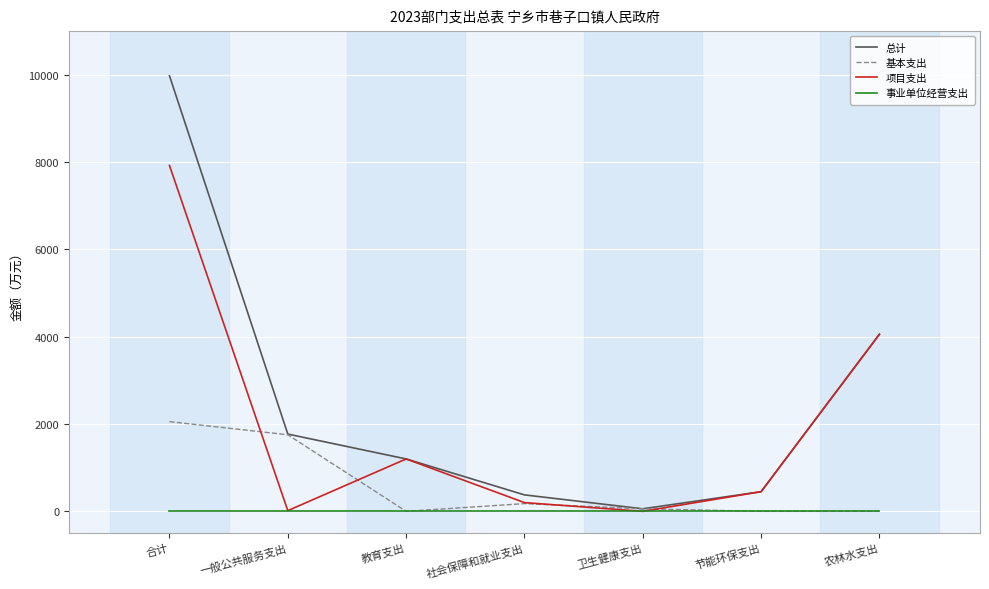

What is the spread (max minus min) of values at 节能环保支出?

450.0